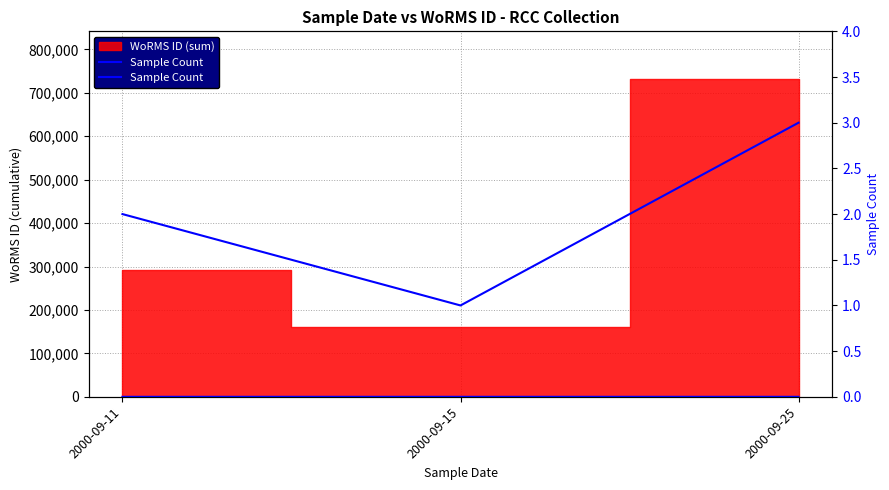

True or false: the data shows 1 at 2000-09-15.

True